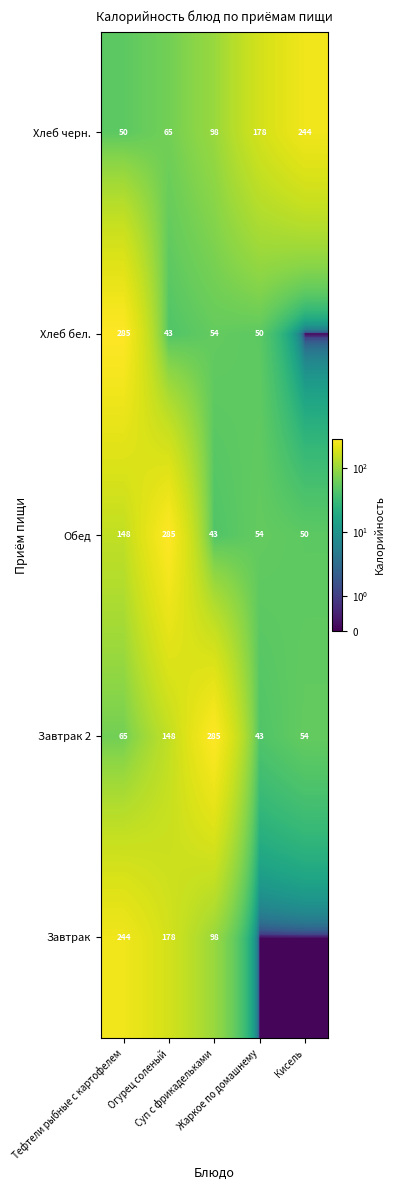

What is the minimum value for Обед?

43.0